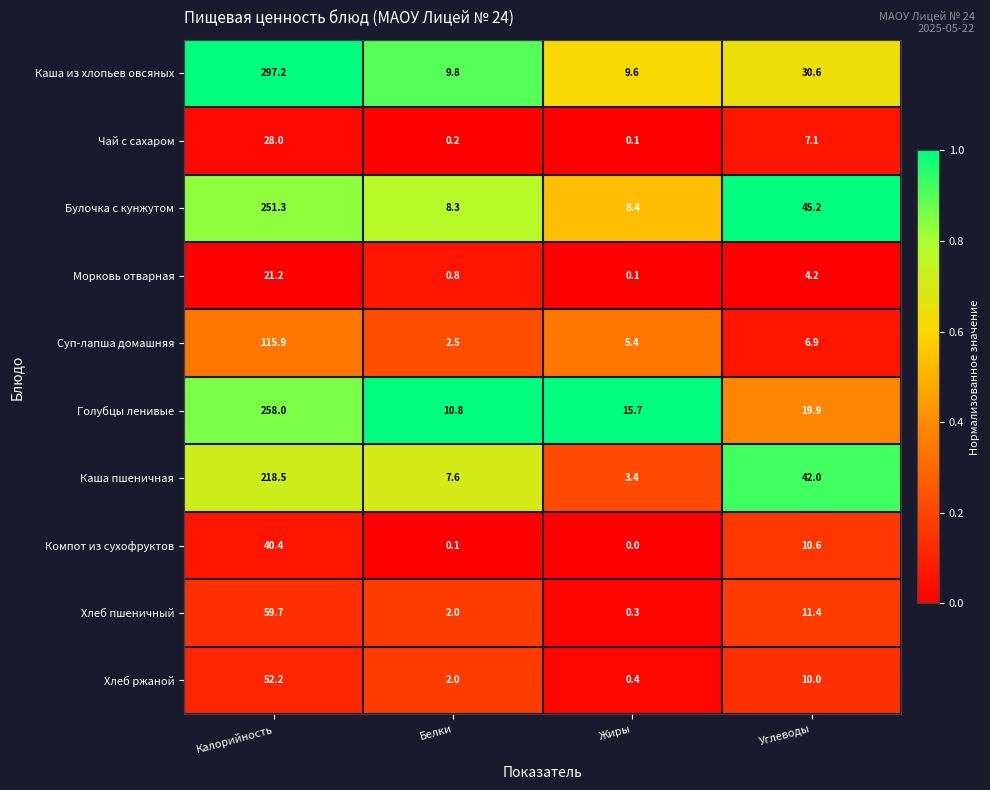

Where is Булочка с кунжутом nearest to the value 129?

Углеводы